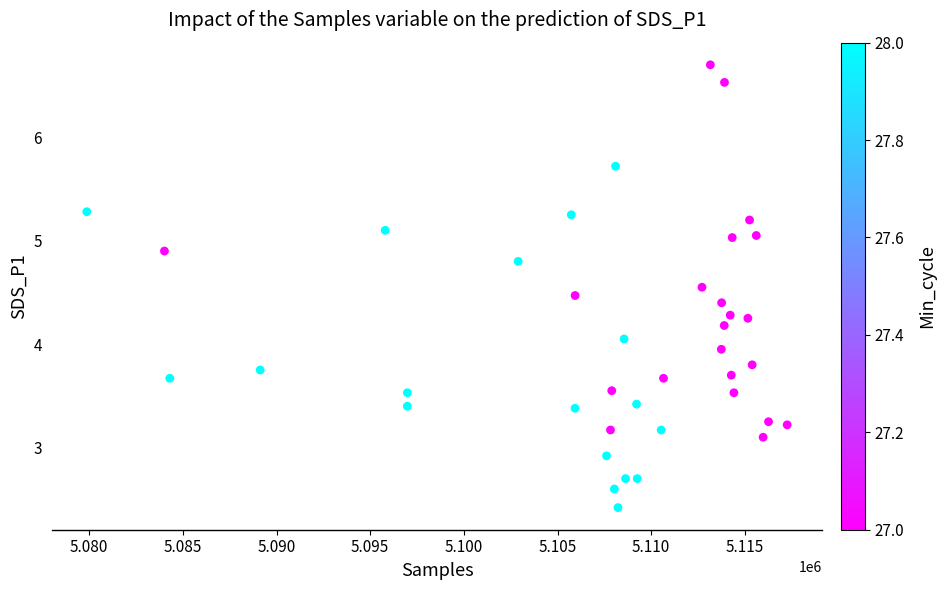

What is the range of Y values (max minus min)?

4.3